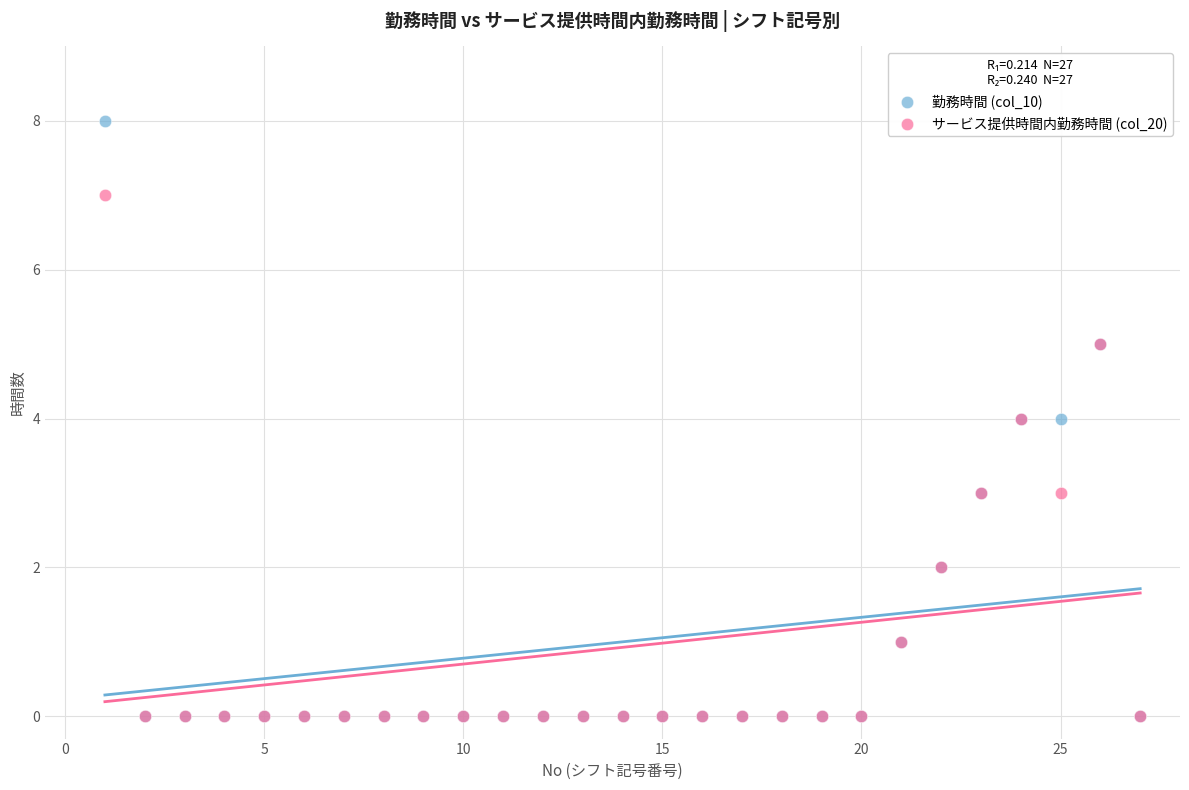

What are all the series names shown in the legend?

勤務時間 (col_10), サービス提供時間内勤務時間 (col_20)